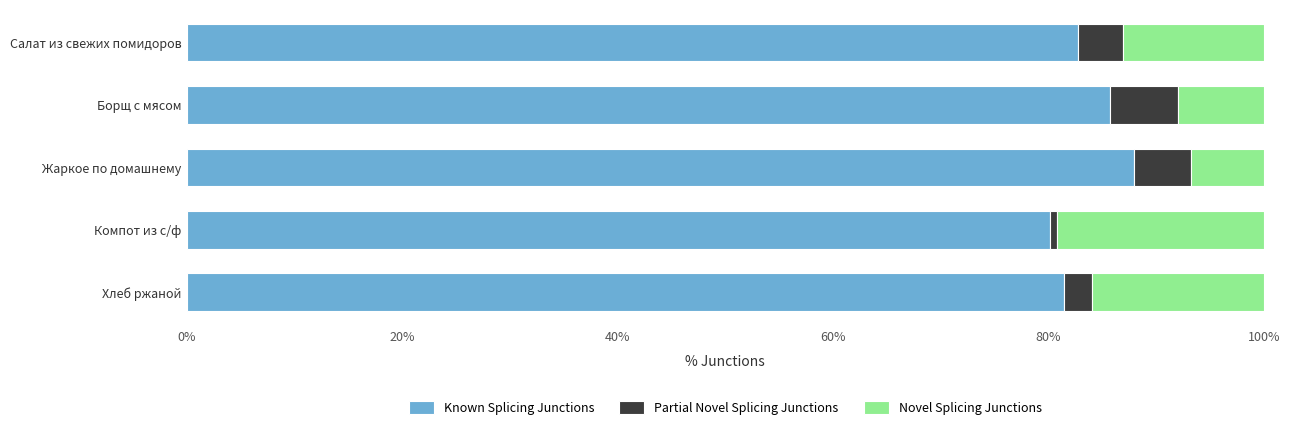

What is the difference between the maximum and second lowest values in the Known Splicing Junctions series?

6.5